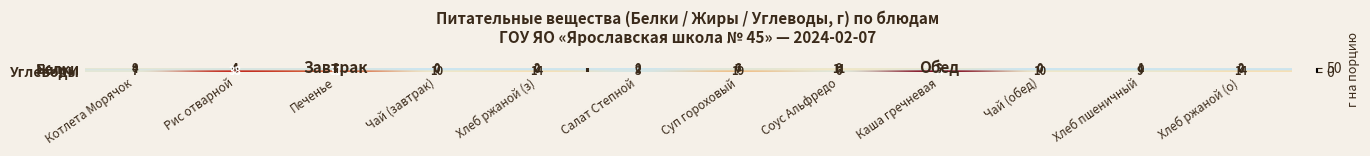

At which category is the sum across all series the highest?

Каша гречневая